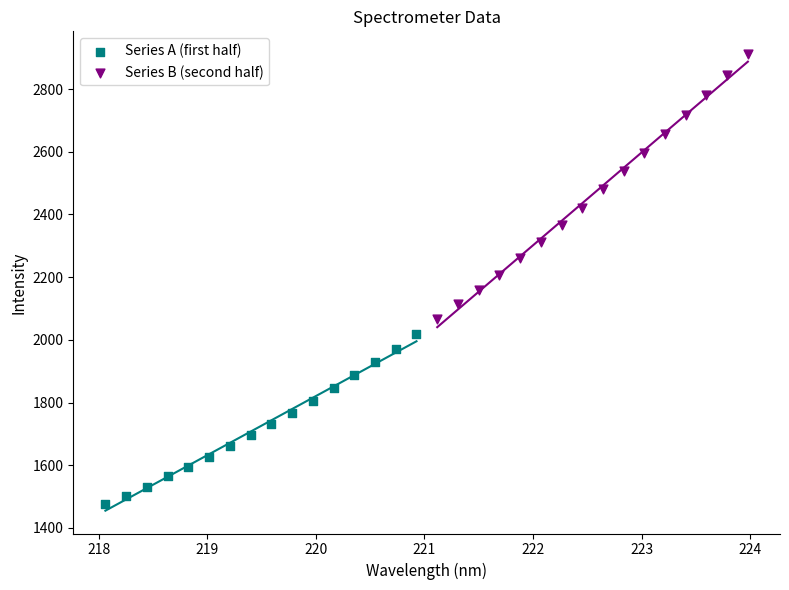

Which series contains the highest Y value?

Series B (second half)